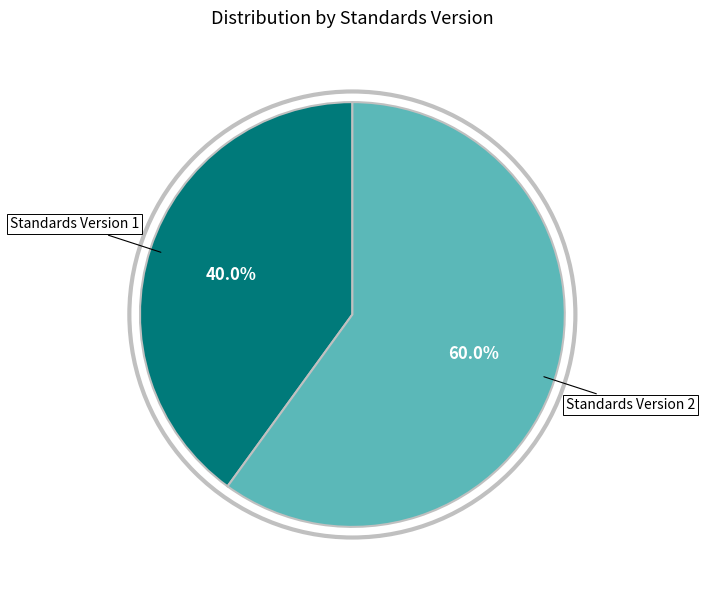

To the nearest percent, what is the average slice percentage?

50%